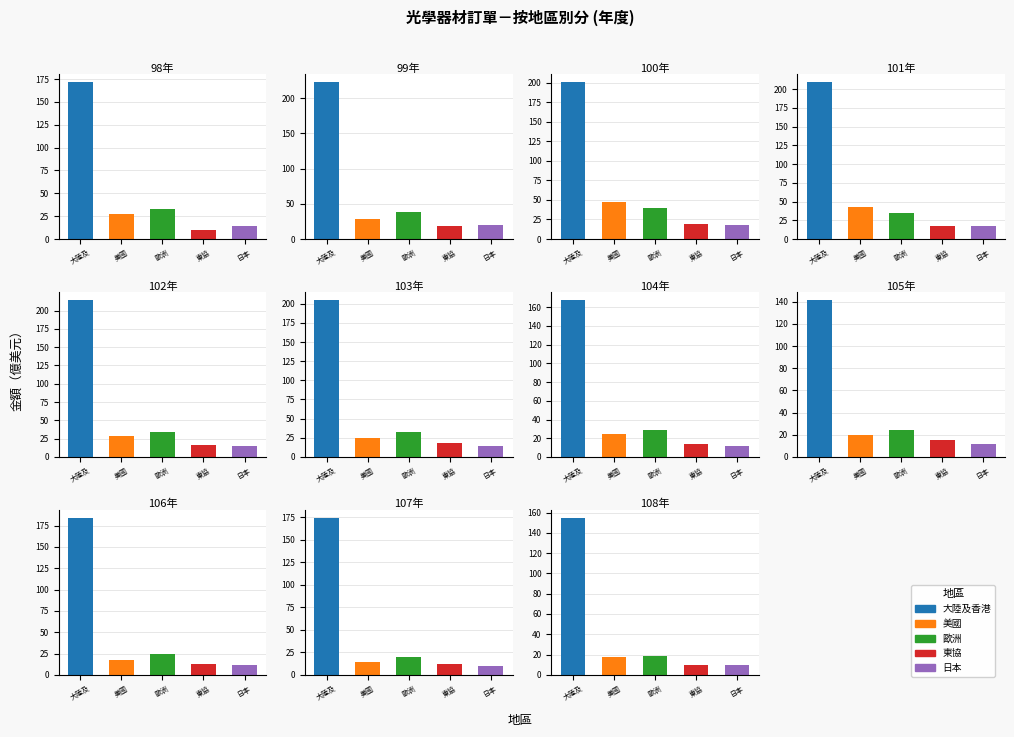

What is the maximum value shown in the chart?

222.8